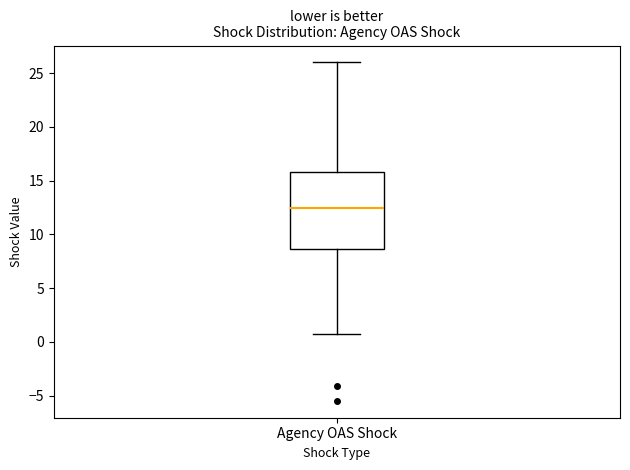

Transcribe this box plot: give where the median line is, the range the box spans, and where the two whiskers end, as read against the y-axis. The values are not printed on the chart, so give them approximately, as read against the axis.

median 12.5, box 8.5 to 16.0, whiskers 1.0 to 26.0